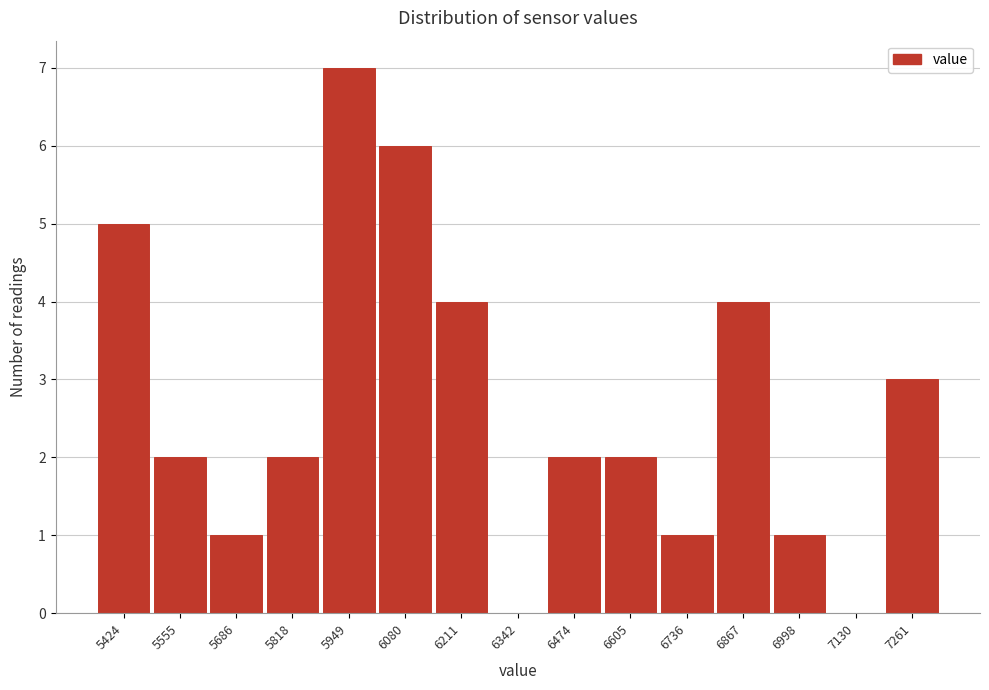

Reading left to right, extract all data points from this chart.

5424=5	5555=2	5686=1	5818=2	5949=7	6080=6	6211=4	6342=0	6474=2	6605=2	6736=1	6867=4	6998=1	7130=0	7261=3